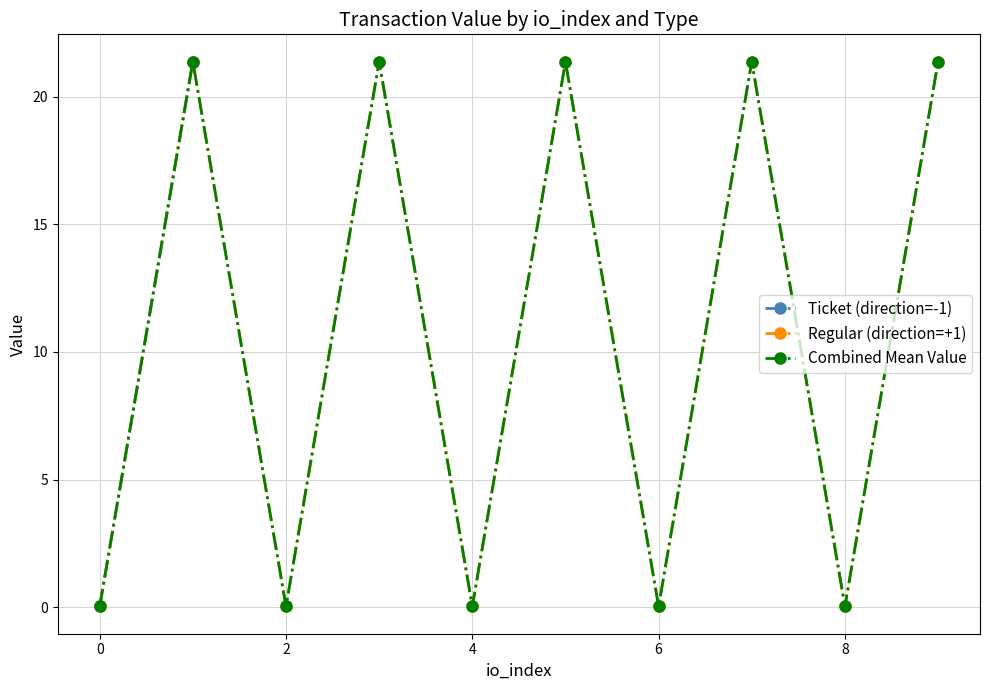

What are all the series names shown in the legend?

Ticket (direction=-1), Regular (direction=+1), Combined Mean Value